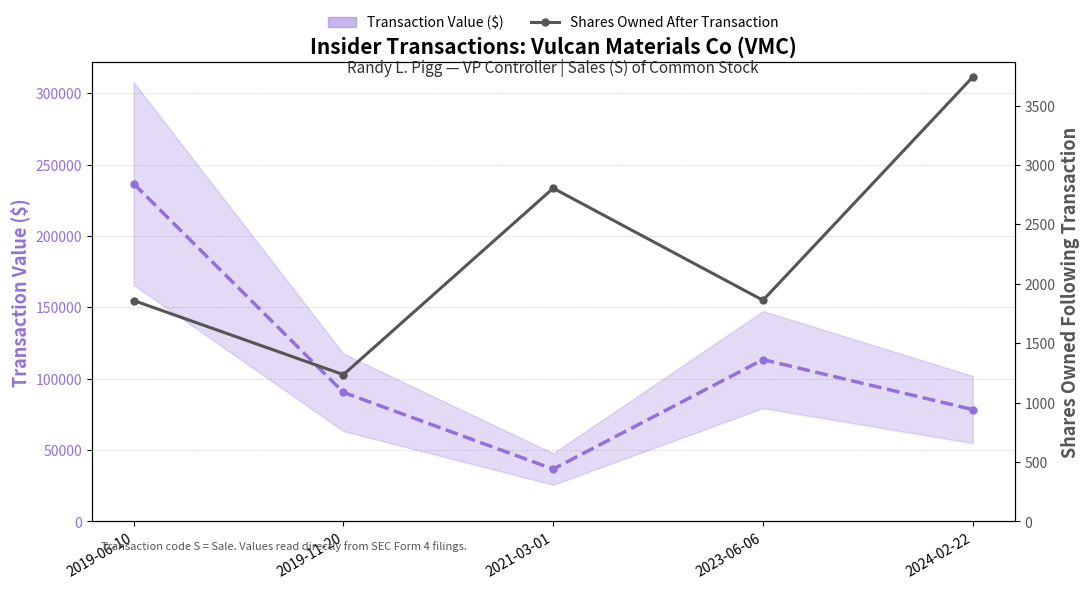

Which series has the widest spread of values?

Transaction Value ($)